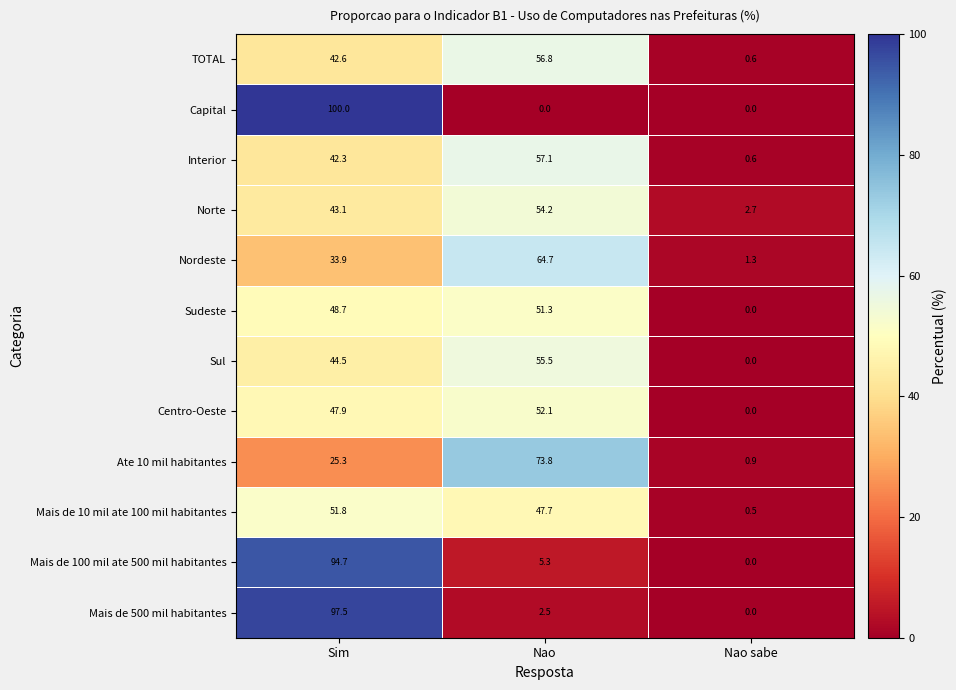

The Ate 10 mil habitantes series shows 25.3 at Sim. True or false?

True